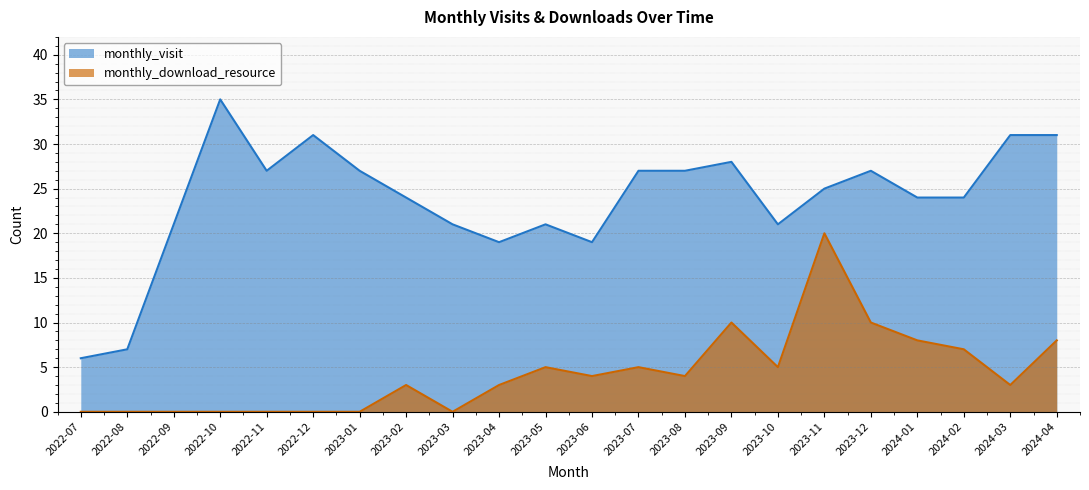

What is the spread (max minus min) of values at 2023-08?

23